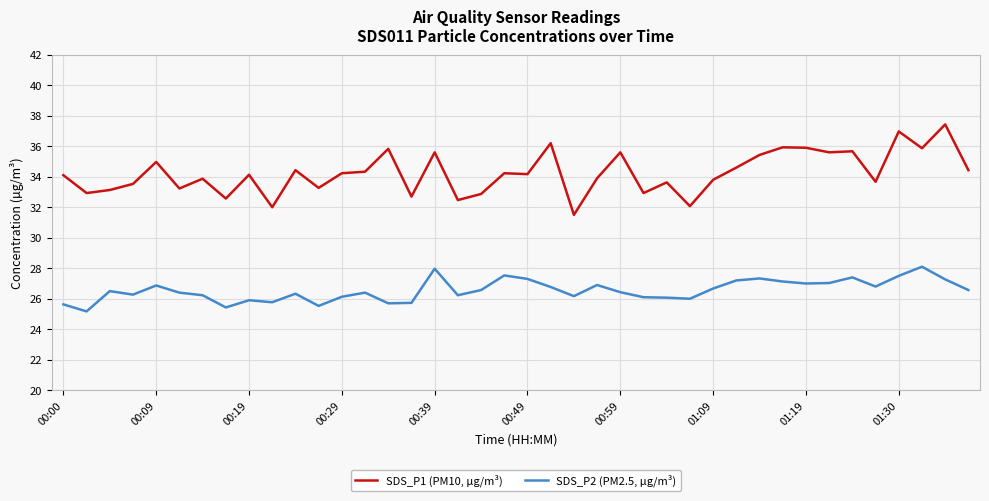

Does the chart display data point markers on the line(s)?

No